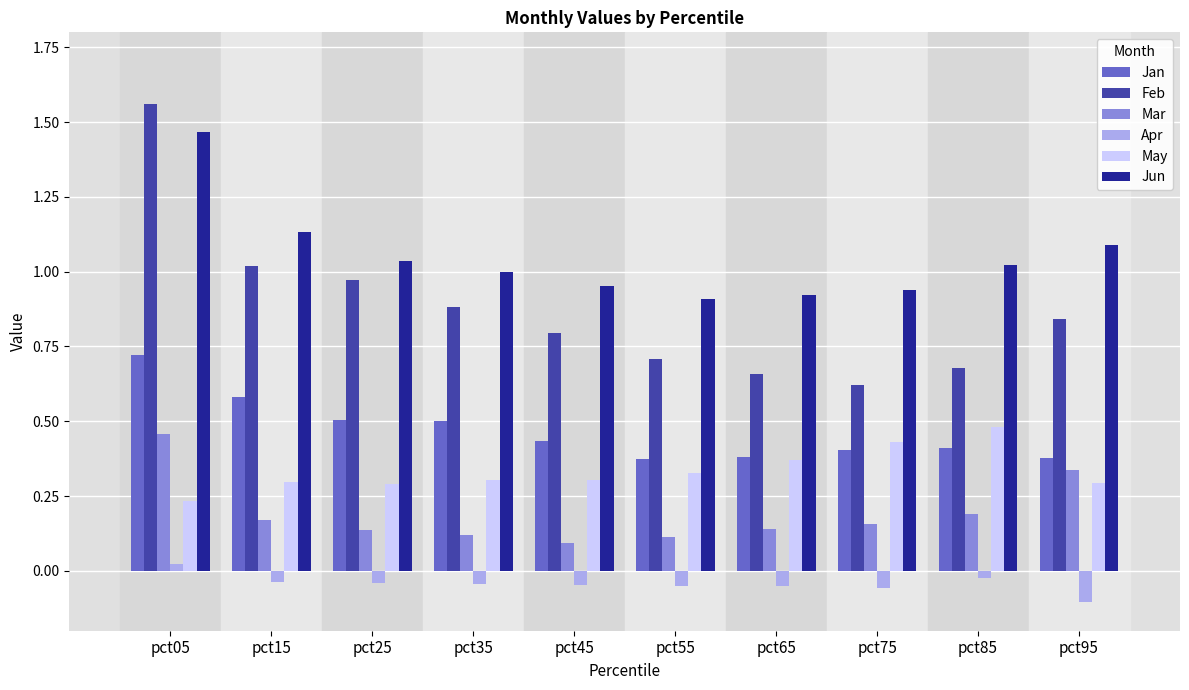

How many bars are there in total?

60